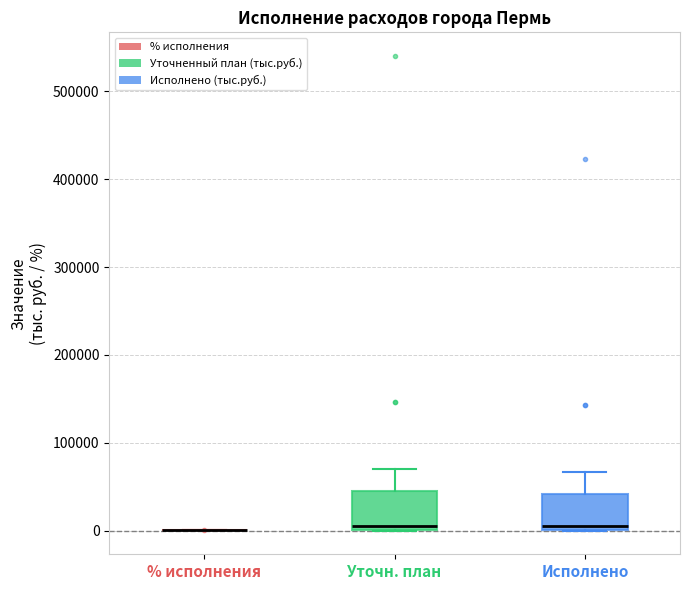

Reading left to right, read every box against the y-axis: the position of its median line, the range the box covers, and the ends of its whiskers. The values are not printed on the chart, so give them approximately, as read against the axis.

% исполнения: box collapsed to a line at 0, whiskers 0 to 0
Уточн. план: median 10000, box 0 to 40000, whiskers 0 to 70000
Исполнено: median 10000, box 0 to 40000, whiskers 0 to 70000